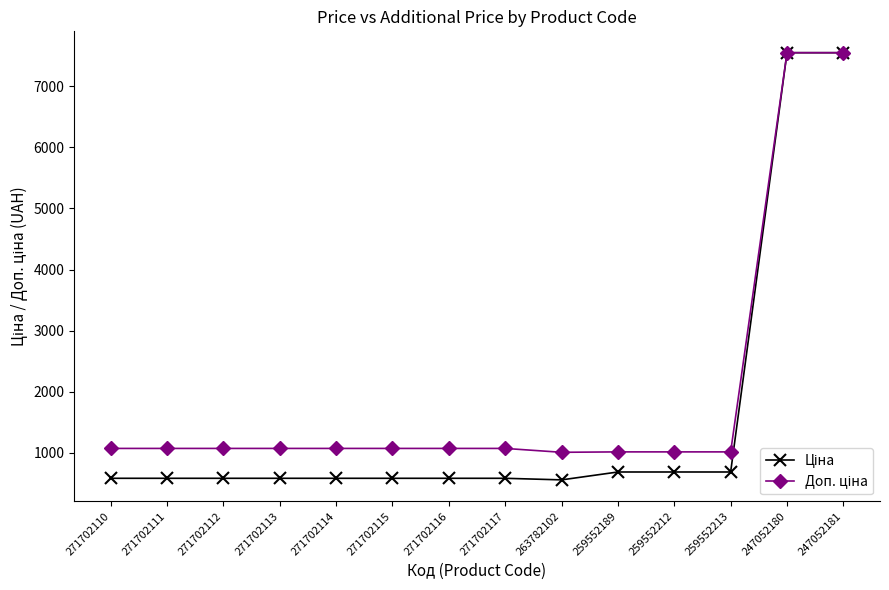

At how many categories does at least one series exceed 4559?

2